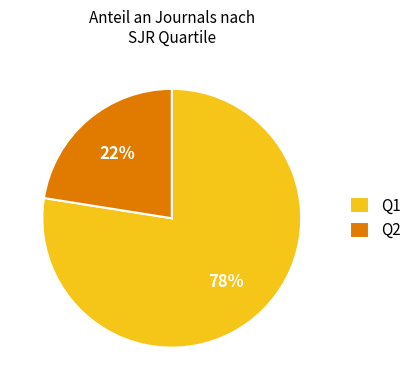

What is the majority slice?

Q1